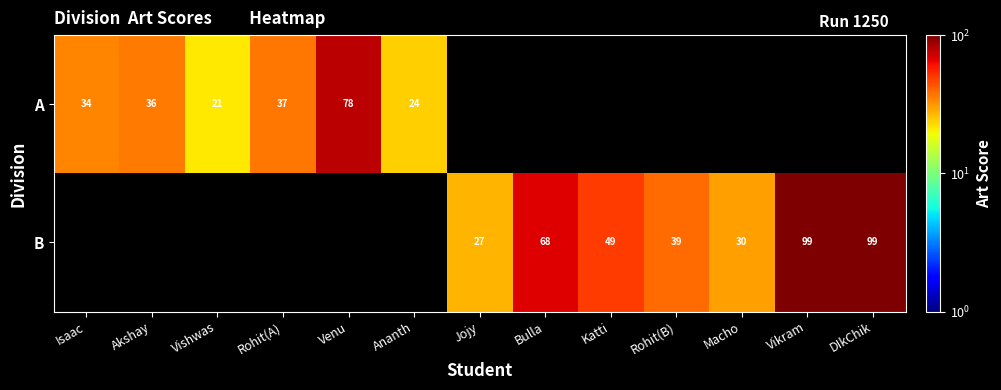

The B series shows 30 at Macho. True or false?

True